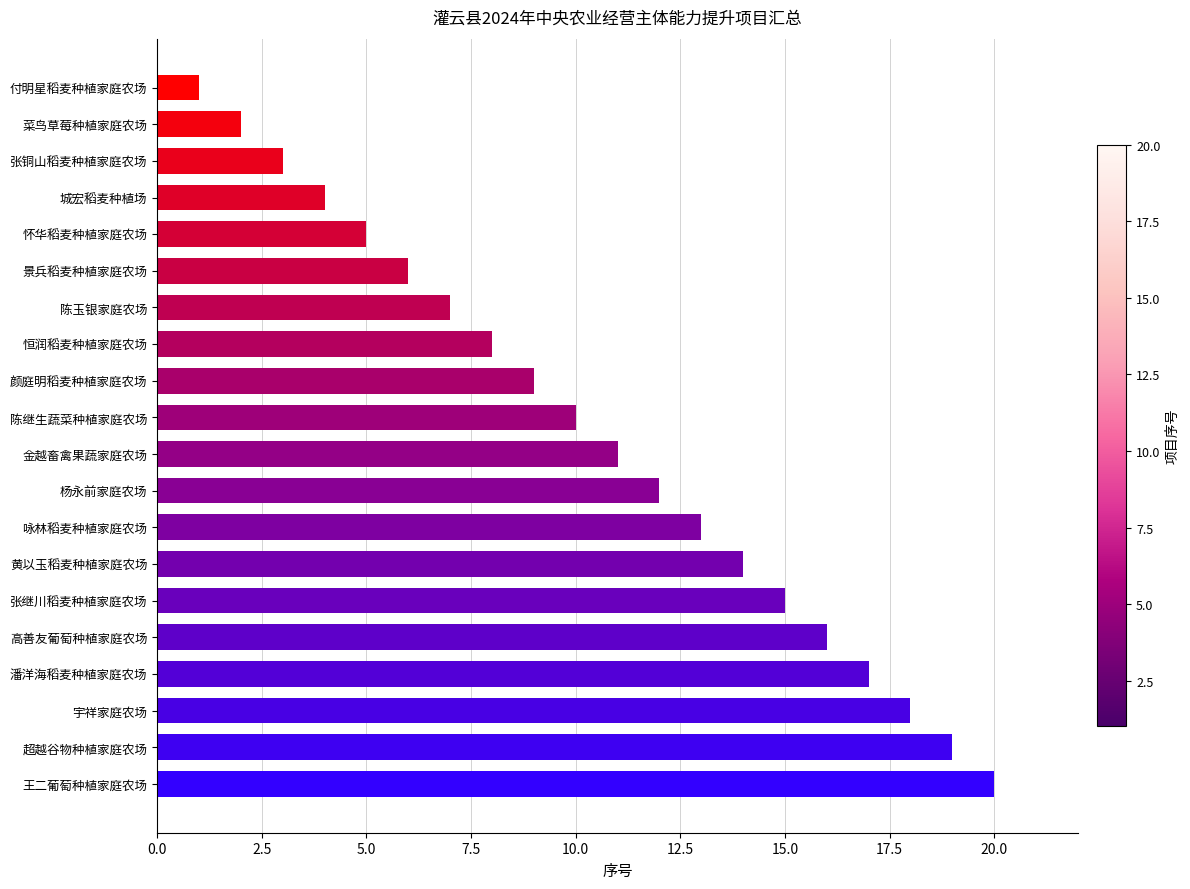

What is the difference between the values at 颜庭明稻麦种植家庭农场 and 怀华稻麦种植家庭农场?

4